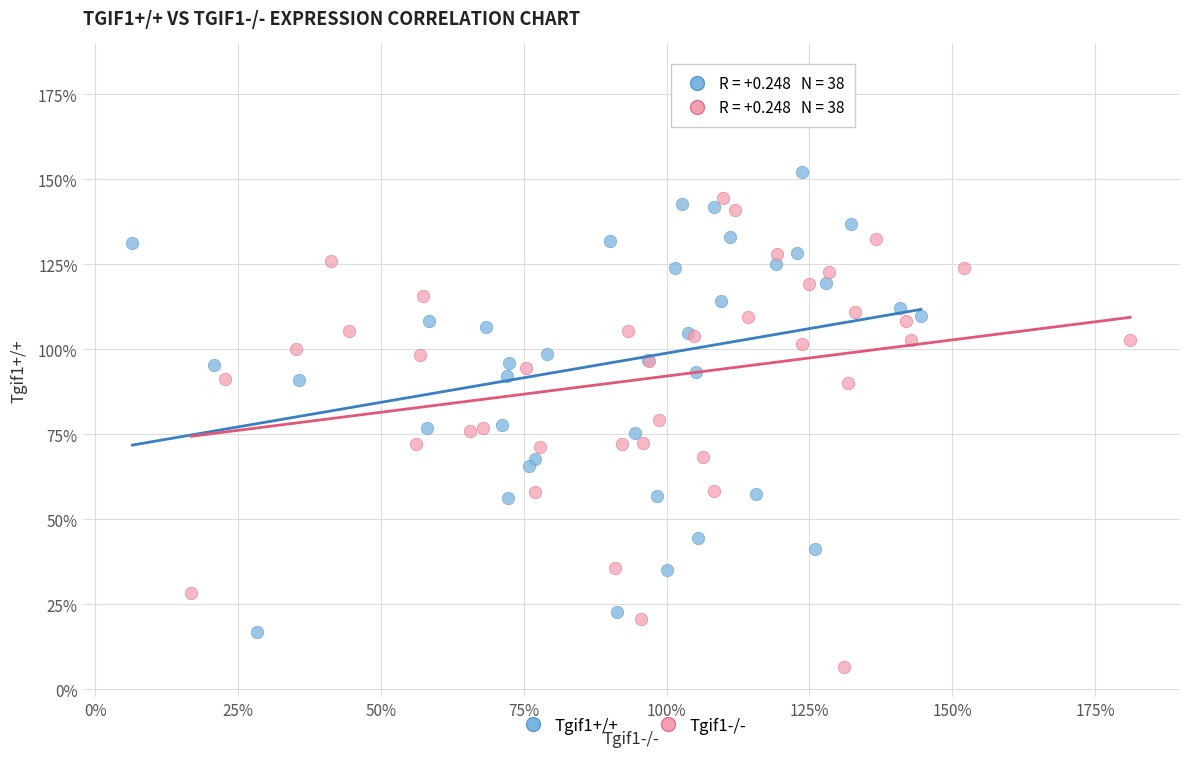

What are all the series names shown in the legend?

Tgif1+/+, Tgif1-/-